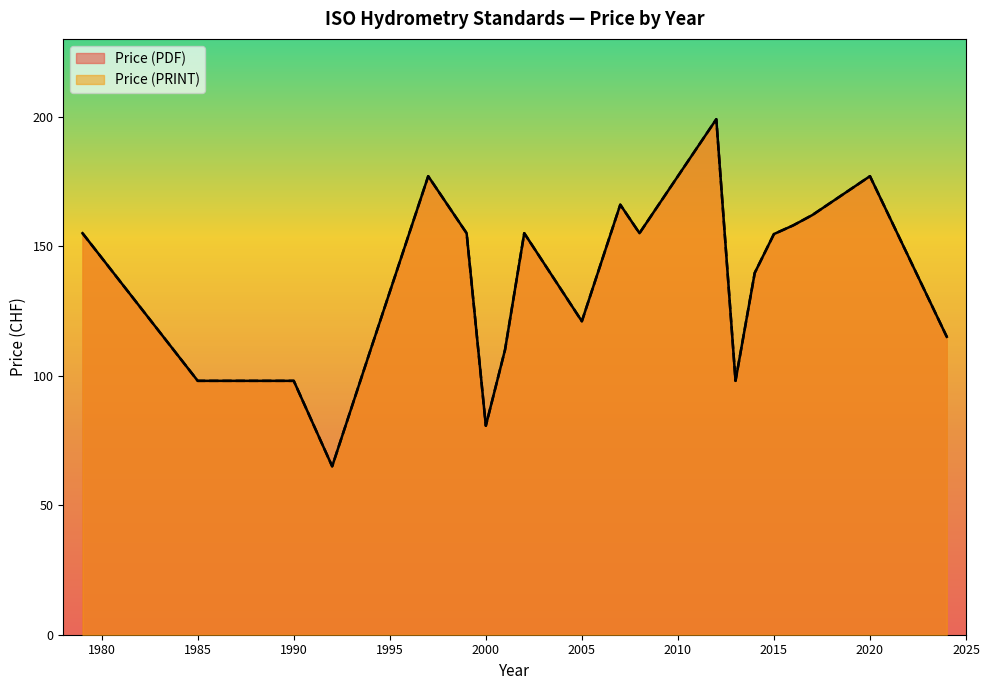

Count the Price (PRINT) values in the range 98 to 177.

28